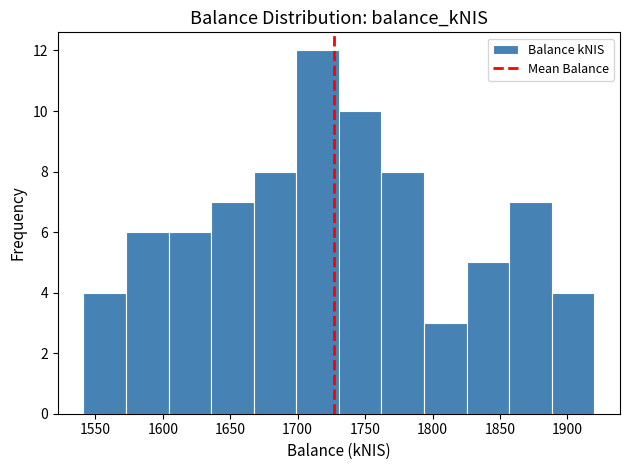

Reading left to right, list every bar in this chart as the range it spans on the x-axis followed by its height. Neither the bar edges nor the heights are printed on the chart, so give them approximately, as read against the axes.

1540 to 1575: 4
1575 to 1605: 6
1605 to 1635: 6
1635 to 1665: 7
1665 to 1700: 8
1700 to 1730: 12
1730 to 1760: 10
1760 to 1795: 8
1795 to 1825: 3
1825 to 1855: 5
1855 to 1890: 7
1890 to 1920: 4